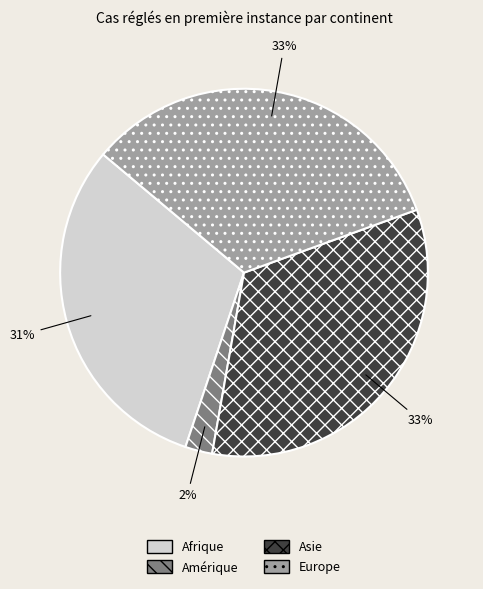

How many segments does this pie chart have?

4